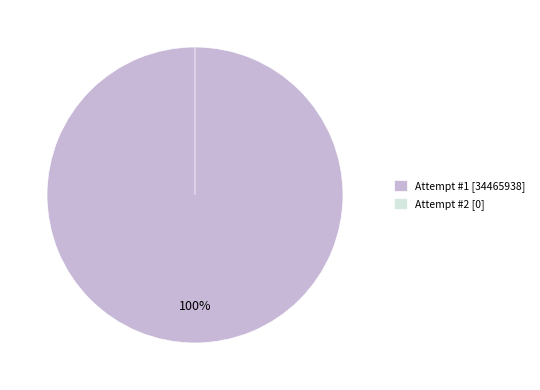

To the nearest percent, what is the combined percentage of 2 and 1?

100%